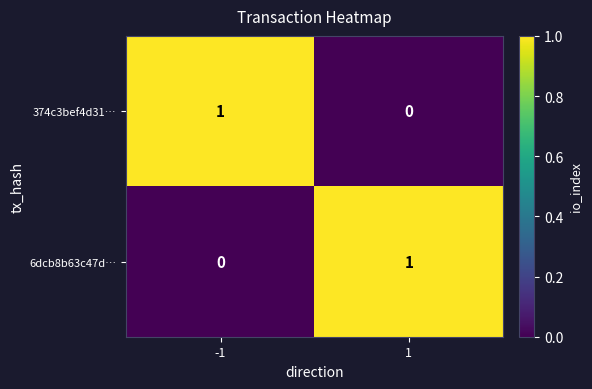

Rank the series at 1 from highest to lowest value.

6dcb8b63c47d…, 374c3bef4d31…